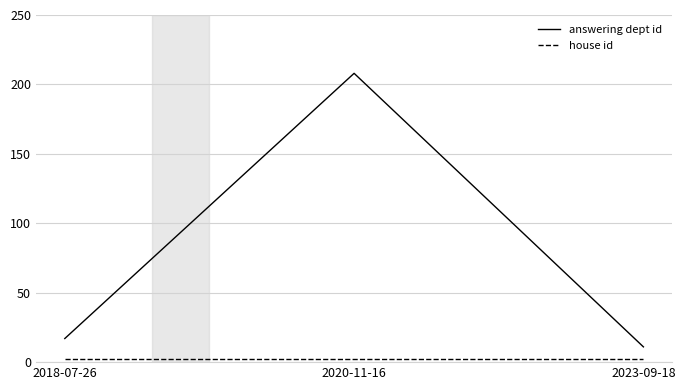

Rank the categories by answering dept id value from lowest to highest.

2023-09-18, 2018-07-26, 2020-11-16